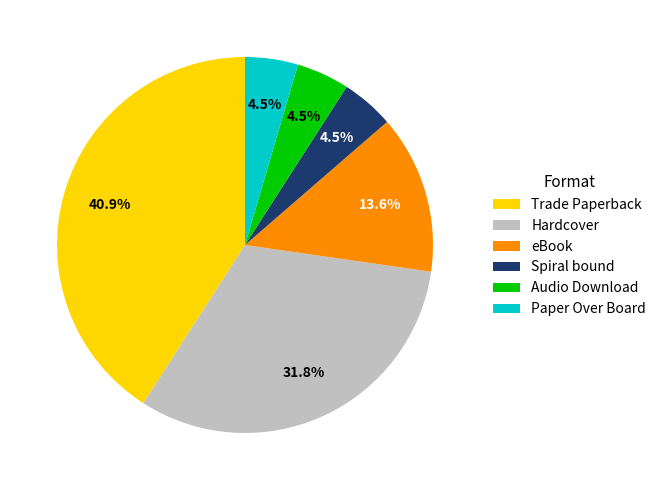

How many segments does this pie chart have?

6